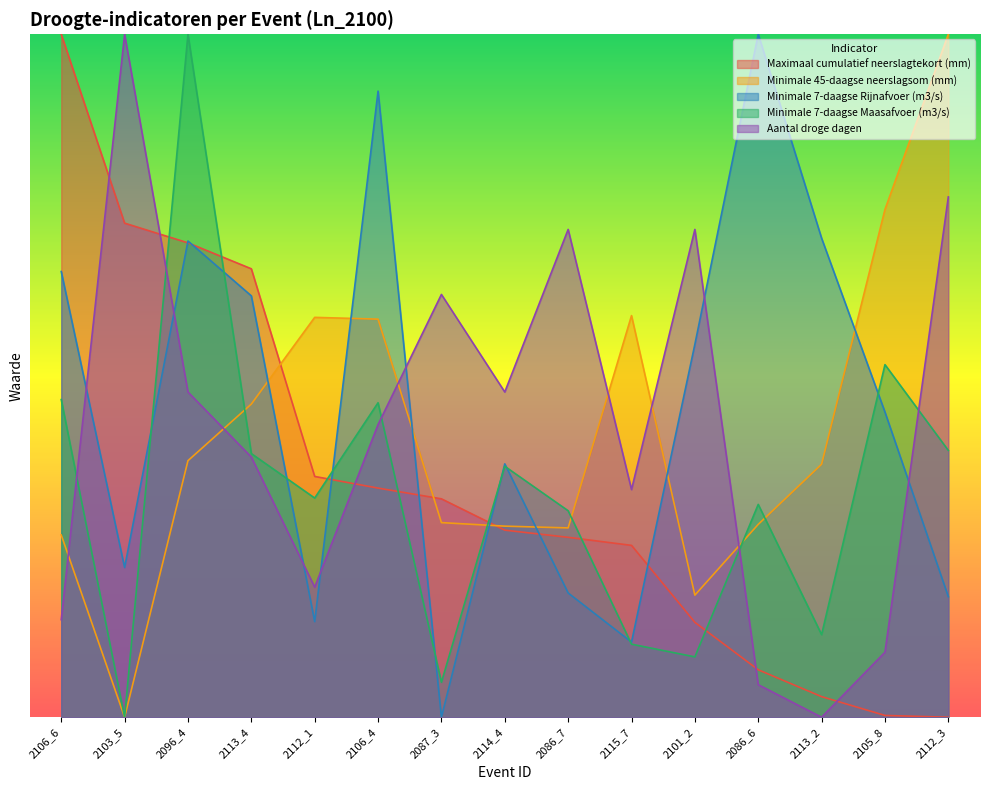

How many data points in Minimale 7-daagse Rijnafvoer (m3/s) are above 0?

14